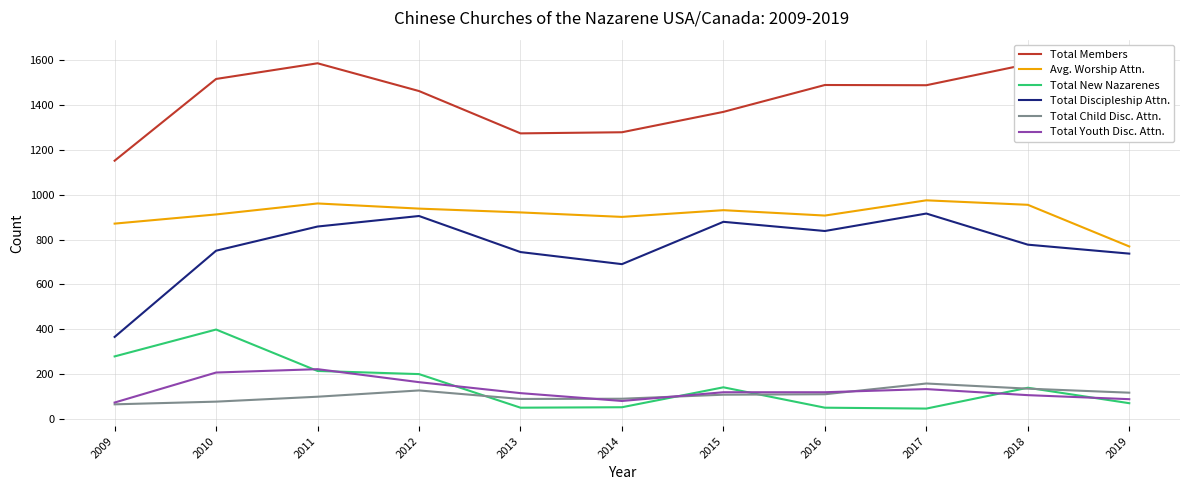

Is the value of Total Child Disc. Attn. at 2013 greater than the value of Total Members at 2010?

No